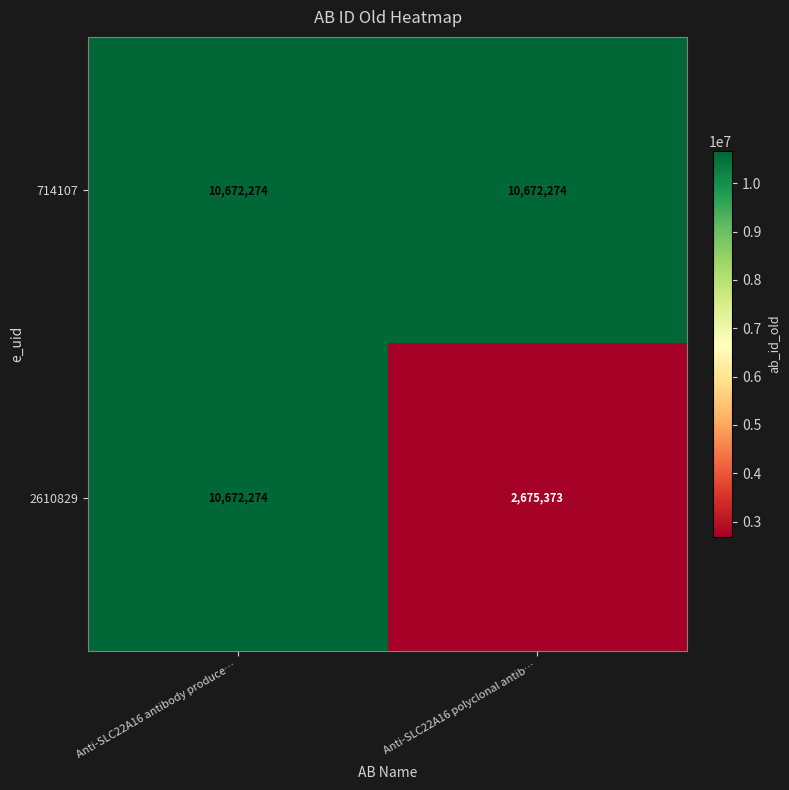

What is the maximum value shown in the chart?

10672274